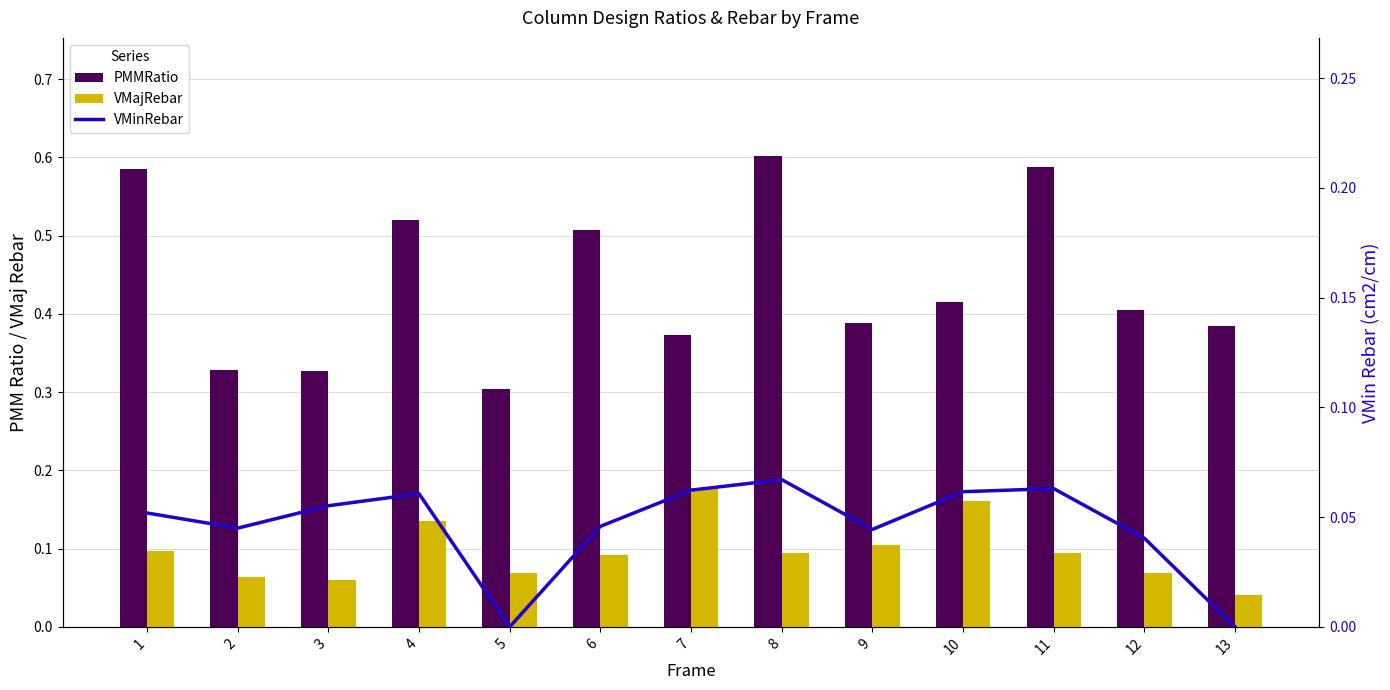

At which label does PMMRatio reach its peak?

8